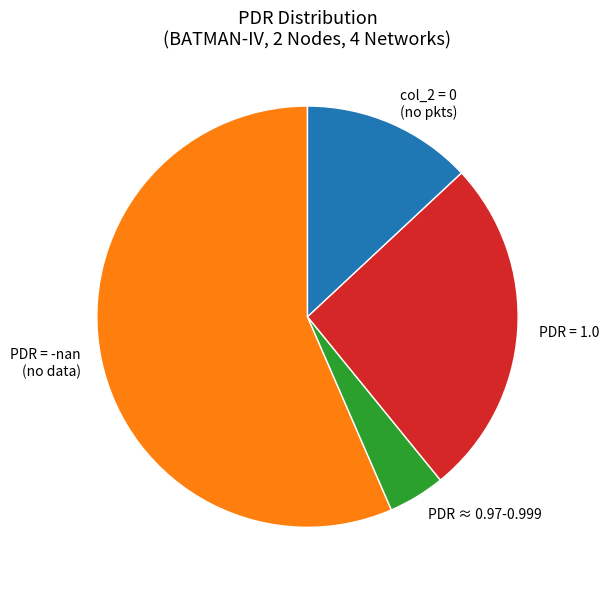

Does any single category account for the majority?

Yes